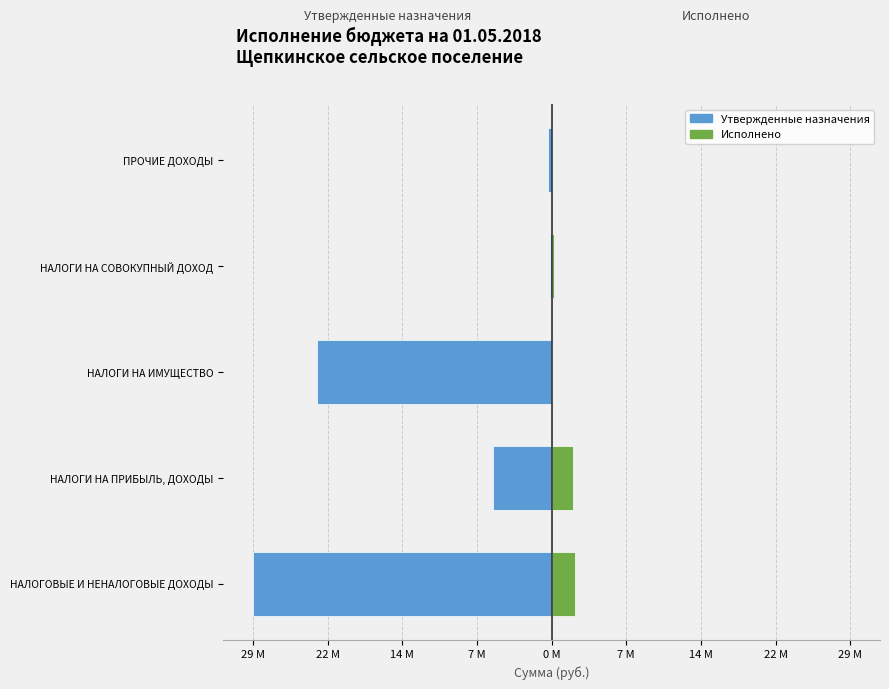

What is the sum of the Исполнено values at НАЛОГОВЫЕ И НЕНАЛОГОВЫЕ ДОХОДЫ and ПРОЧИЕ ДОХОДЫ?

2357453.9